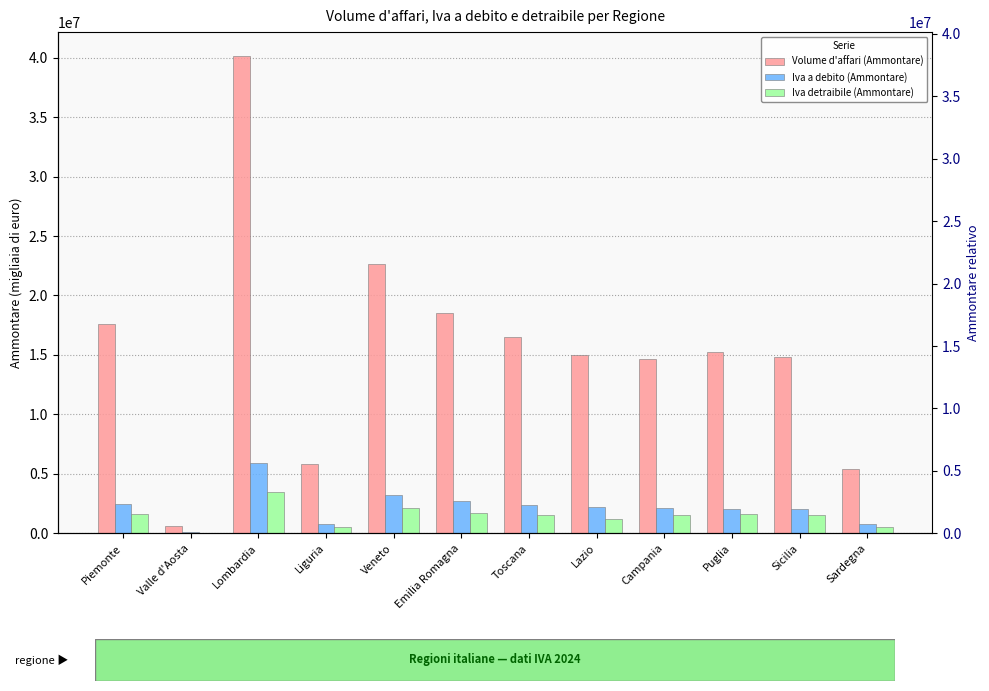

The Iva a debito (Ammontare) series shows 986830 at Campania. True or false?

False